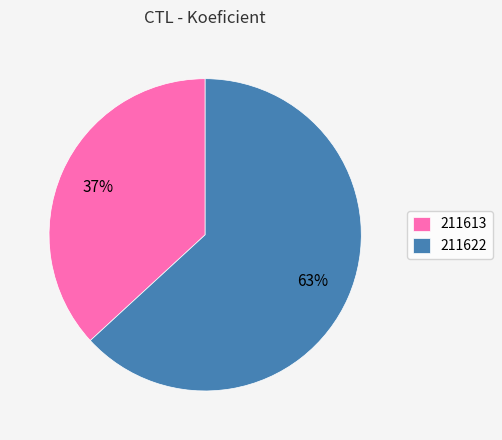

Is it true that 211613 is 27% of the pie?

False